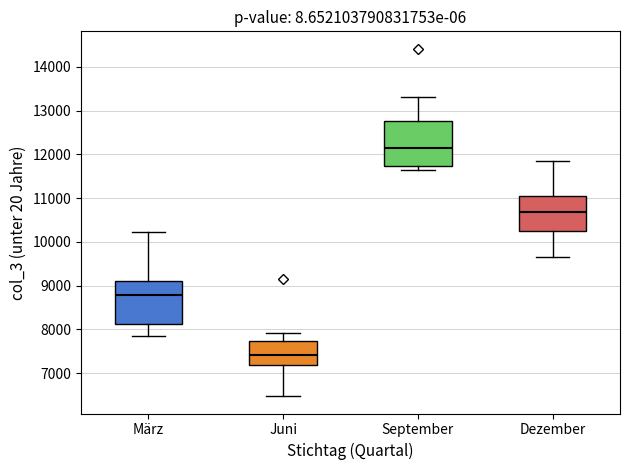

Where does the median line of the box for Juni sit on the y-axis? The values are not printed on the chart, so give them approximately, as read against the axis.

7400